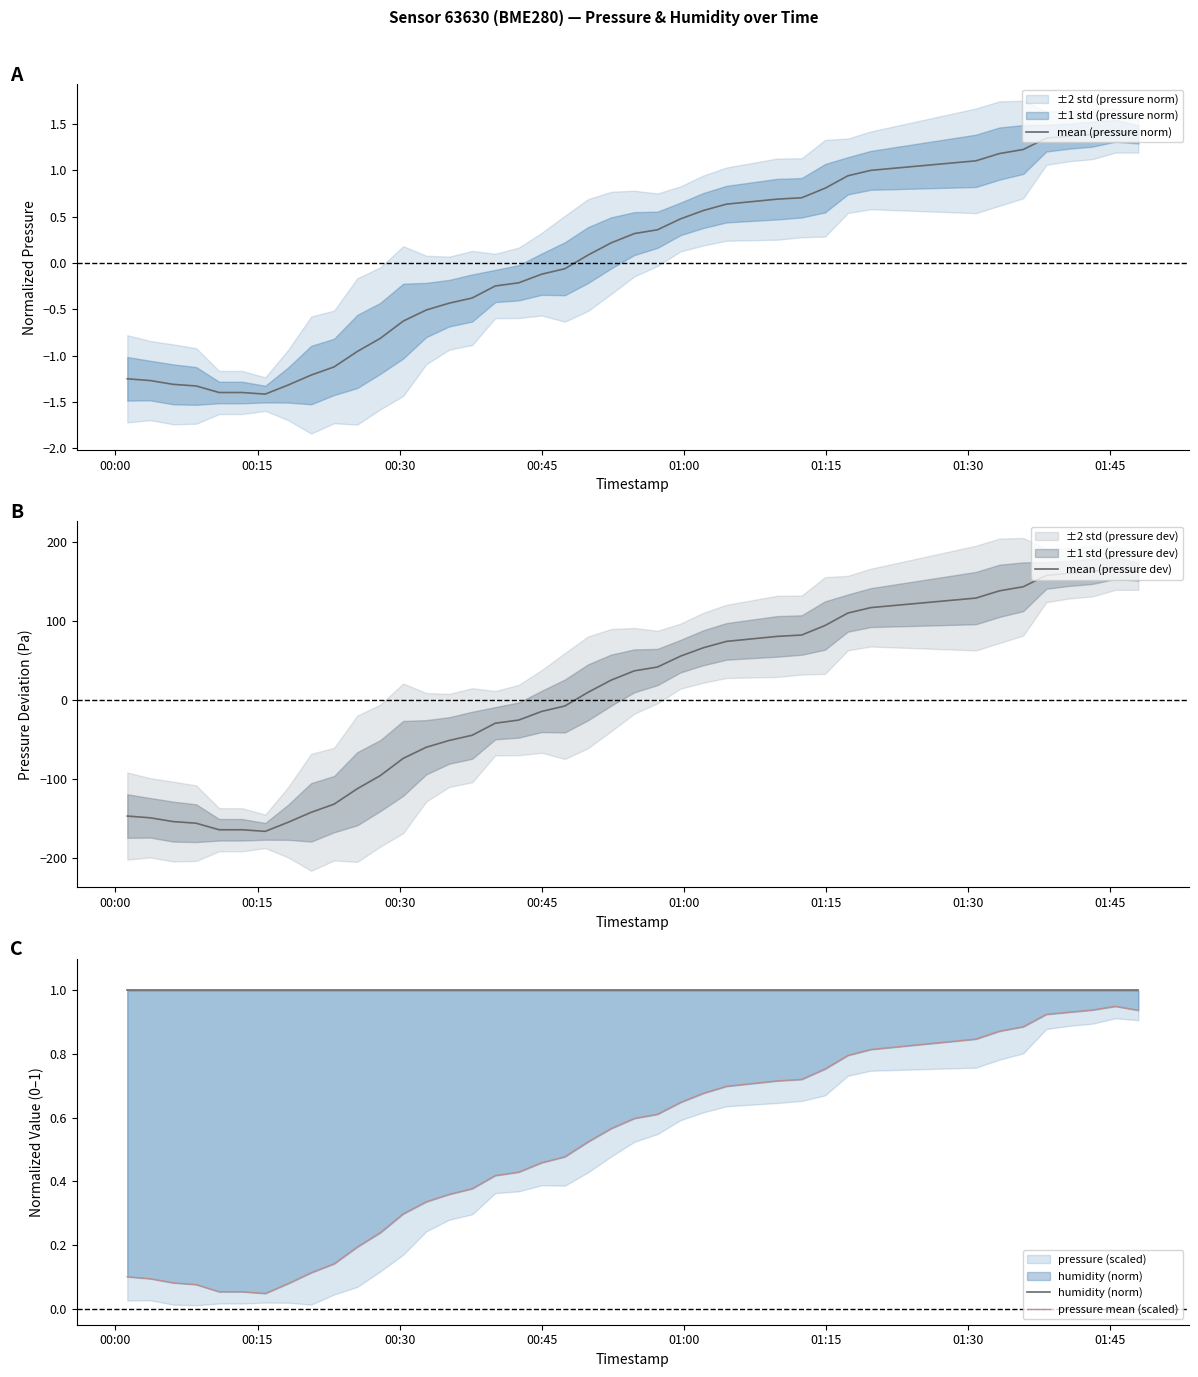

What is the difference between the maximum and minimum values in the mean (pressure norm) series?

2.8